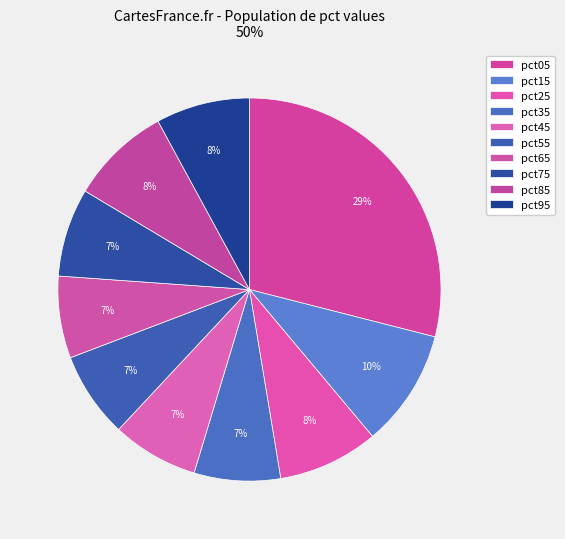

Count the number of slices in the pie.

10